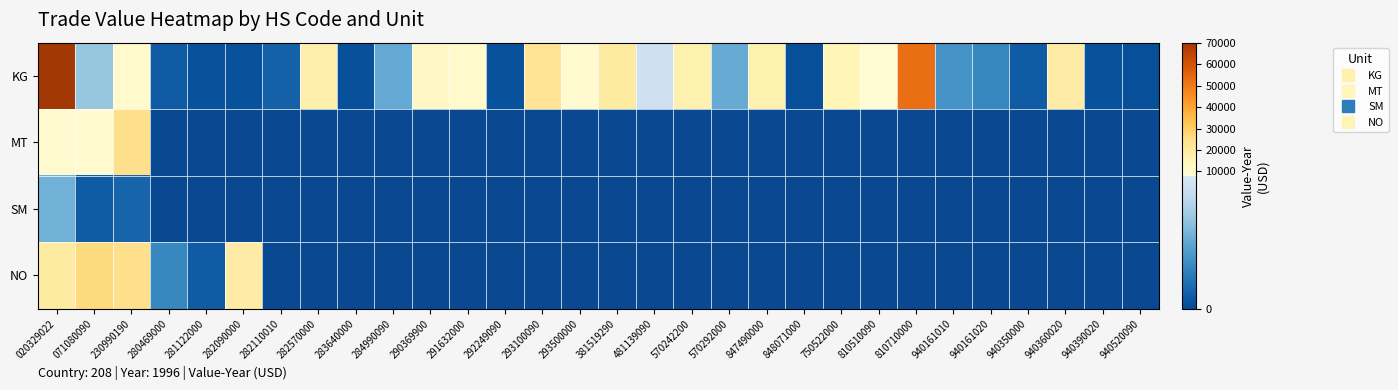

At how many categories does at least one series exceed 235739?

1